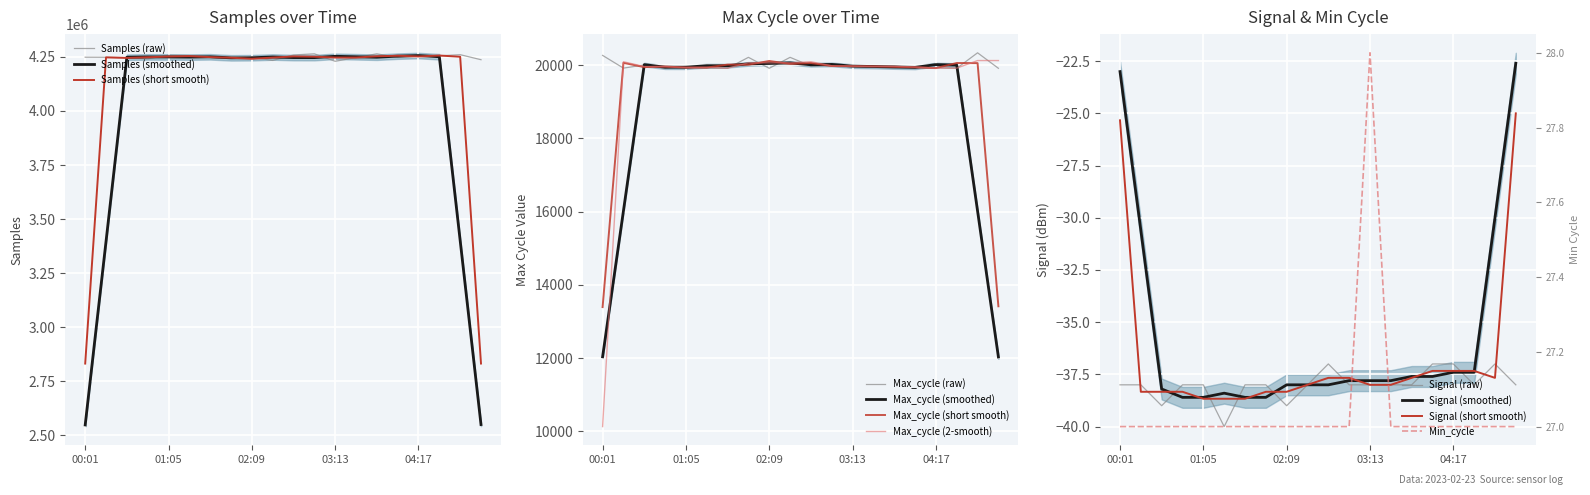

What is the value of the Min_cycle point at the 14th from the left?

27